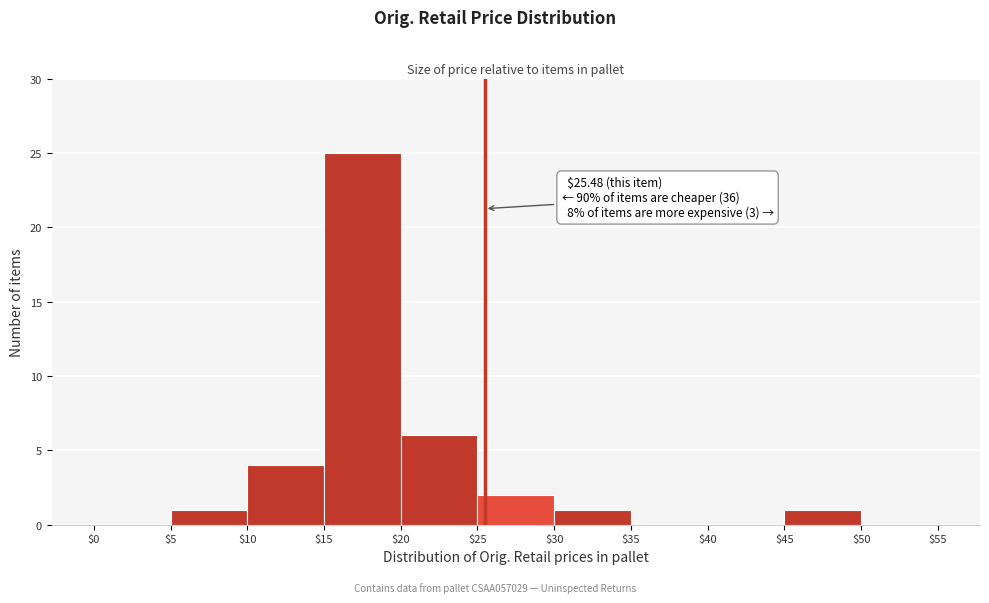

Over which range of the x-axis is the bar tallest?

$15 to $20